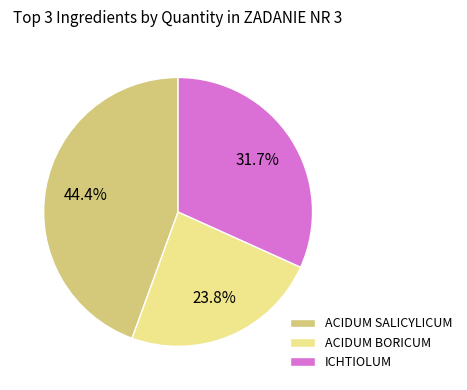

What percentage is the ACIDUM BORICUM slice, to the nearest percent?

24%